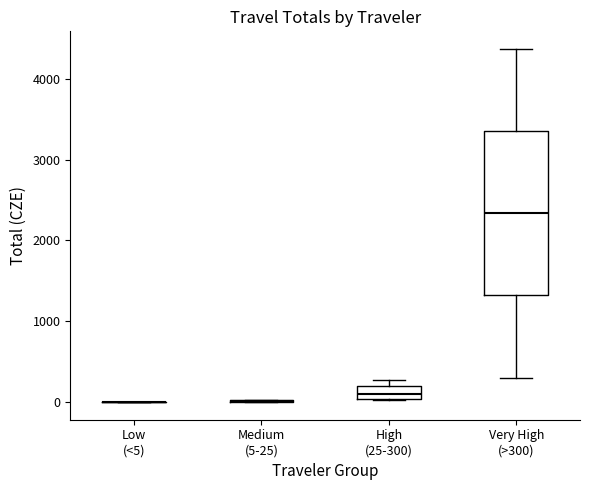

Reading left to right, transcribe this box plot: for each box, give where its median line is, the range the box spans, and where its two whiskers end, as read against the y-axis. The values are not printed on the chart, so give them approximately, as read against the axis.

Low (<5): box collapsed to a line at 0, whiskers 0 to 0
Medium (5-25): box collapsed to a line at 0, whiskers 0 to 0
High (25-300): median 100, box 0 to 200, whiskers 0 to 300
Very High (>300): median 2300, box 1300 to 3400, whiskers 300 to 4400